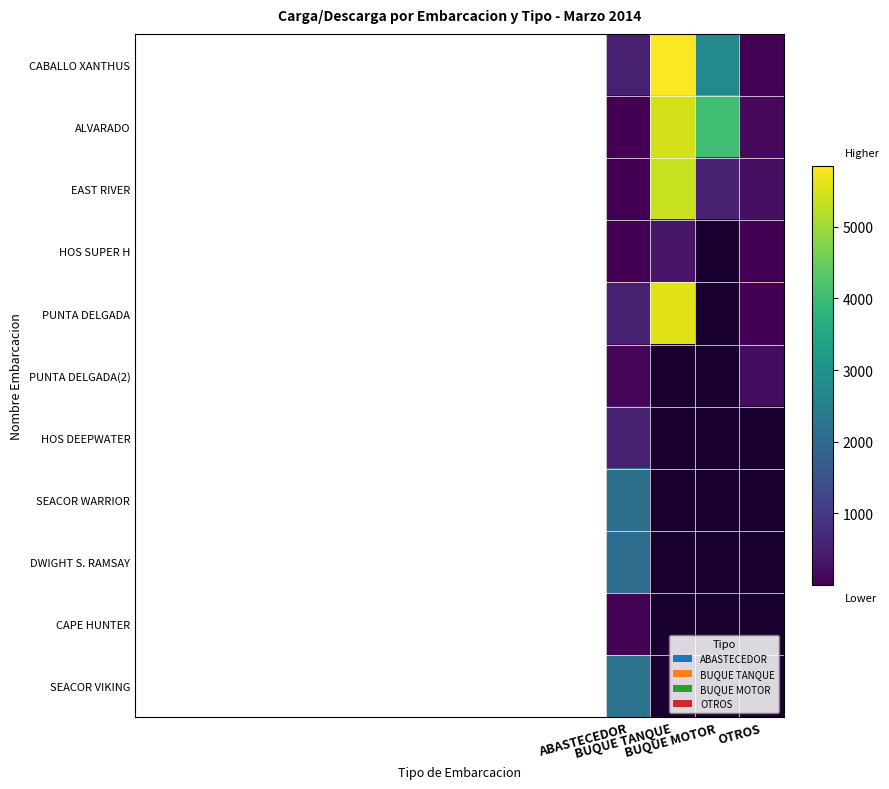

What is the difference between the maximum and minimum values in the PUNTA DELGADA series?

5574.2